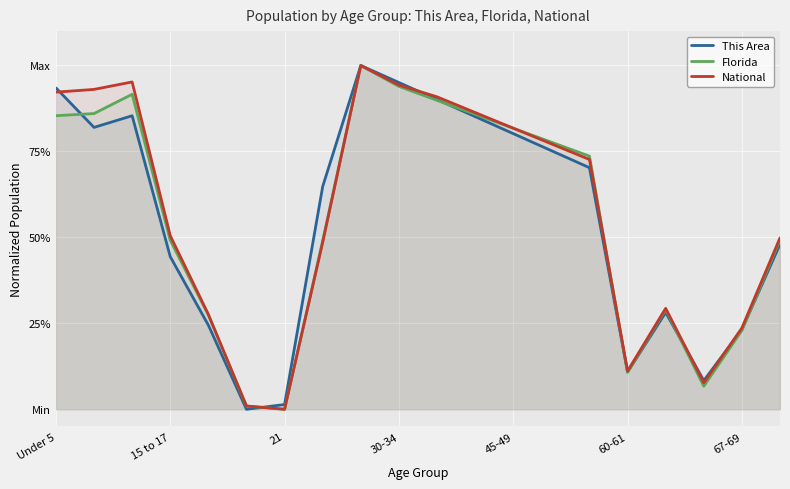

Rank the series by their maximum value, from highest to lowest.

This Area, Florida, National